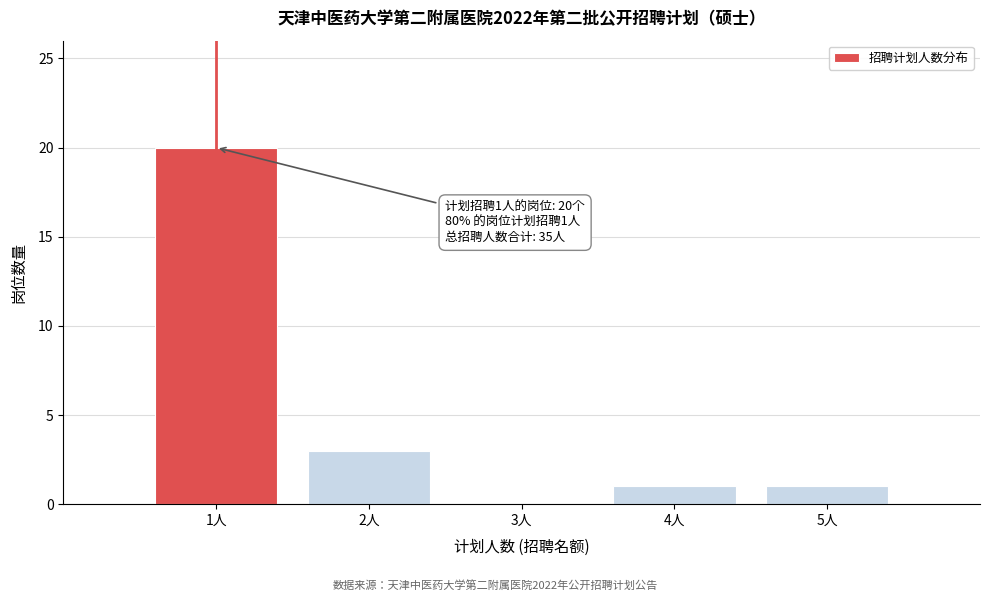

Over which range of the x-axis is the bar tallest?

0.5 to 1.5